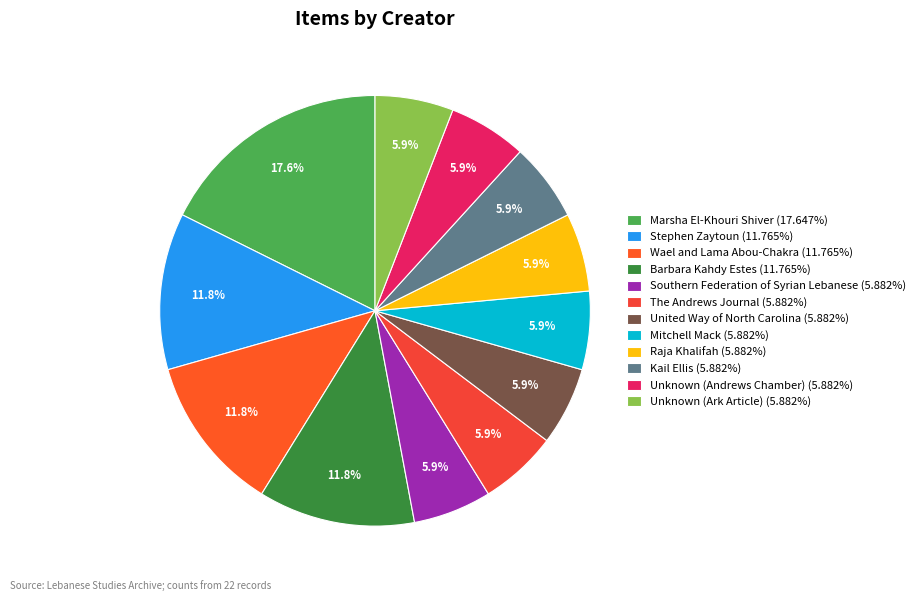

Does Mitchell Mack represent more than half of the total?

No